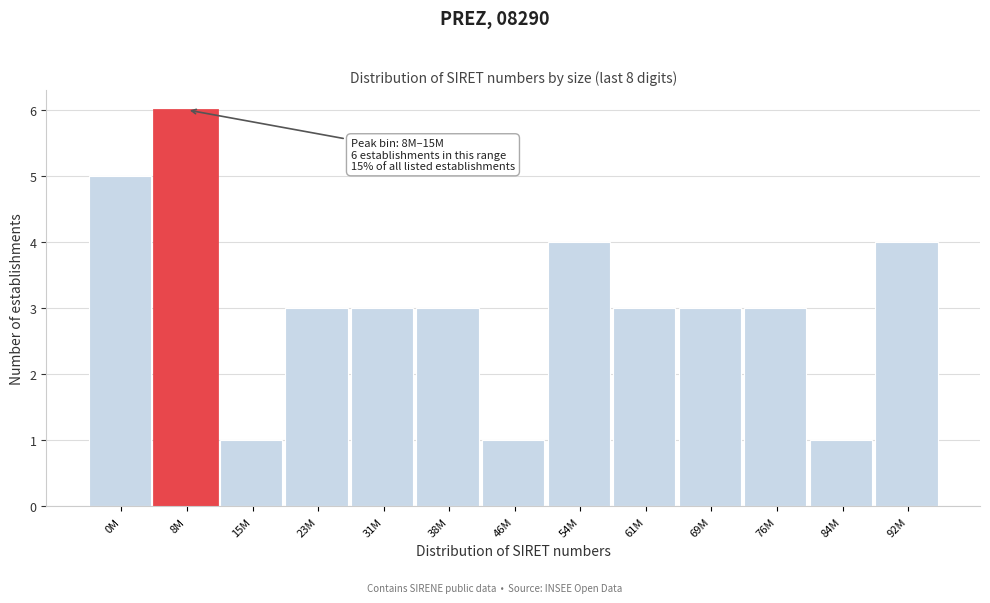

Reading left to right, transcribe all the data shown in this chart.

5	6	1	3	3	3	1	4	3	3	3	1	4